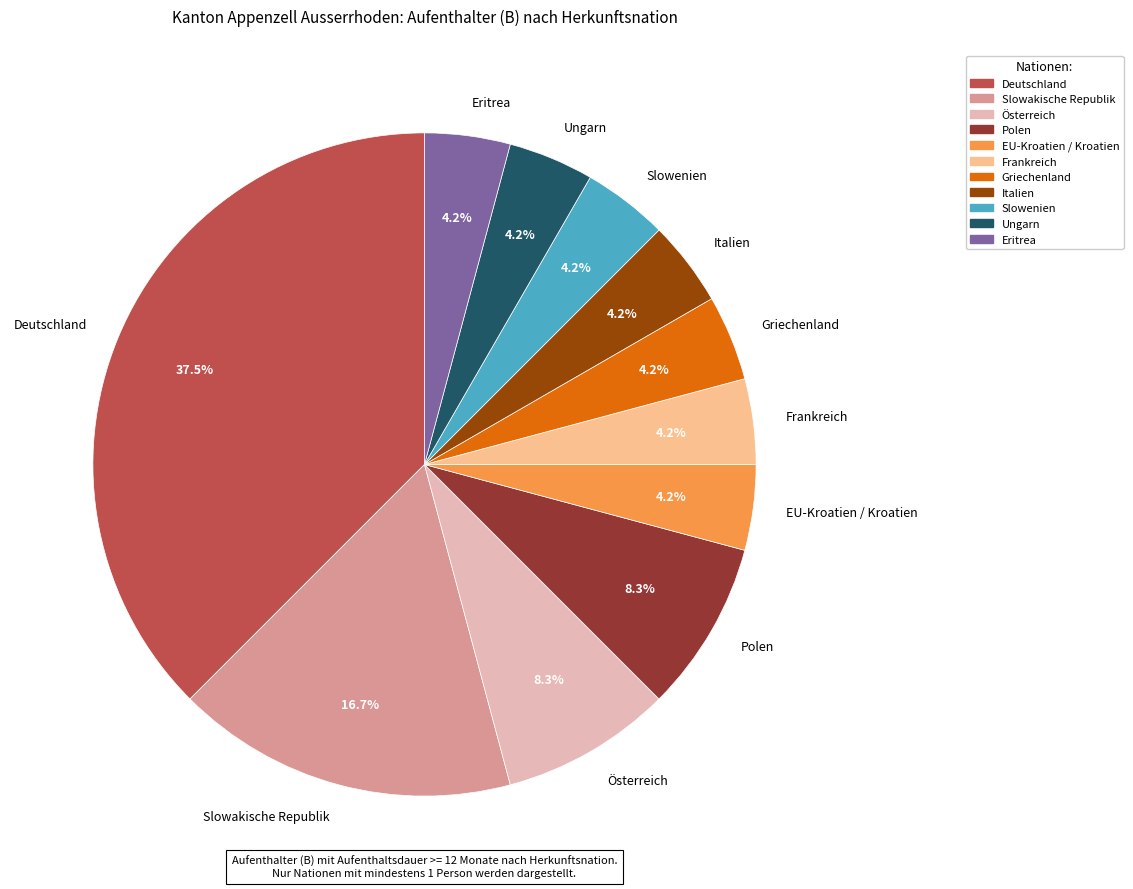

Count the number of slices in the pie.

11